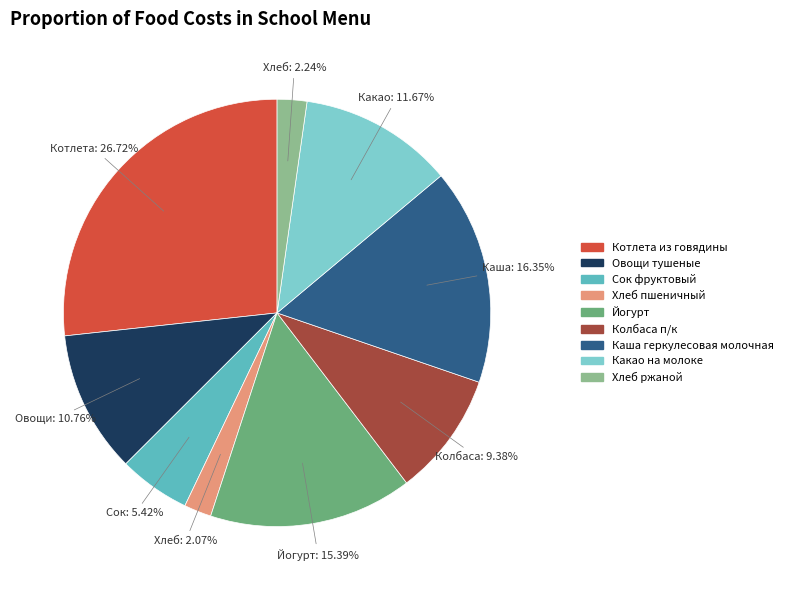

To the nearest percent, what percentage of the pie is Каша геркулесовая молочная?

16%